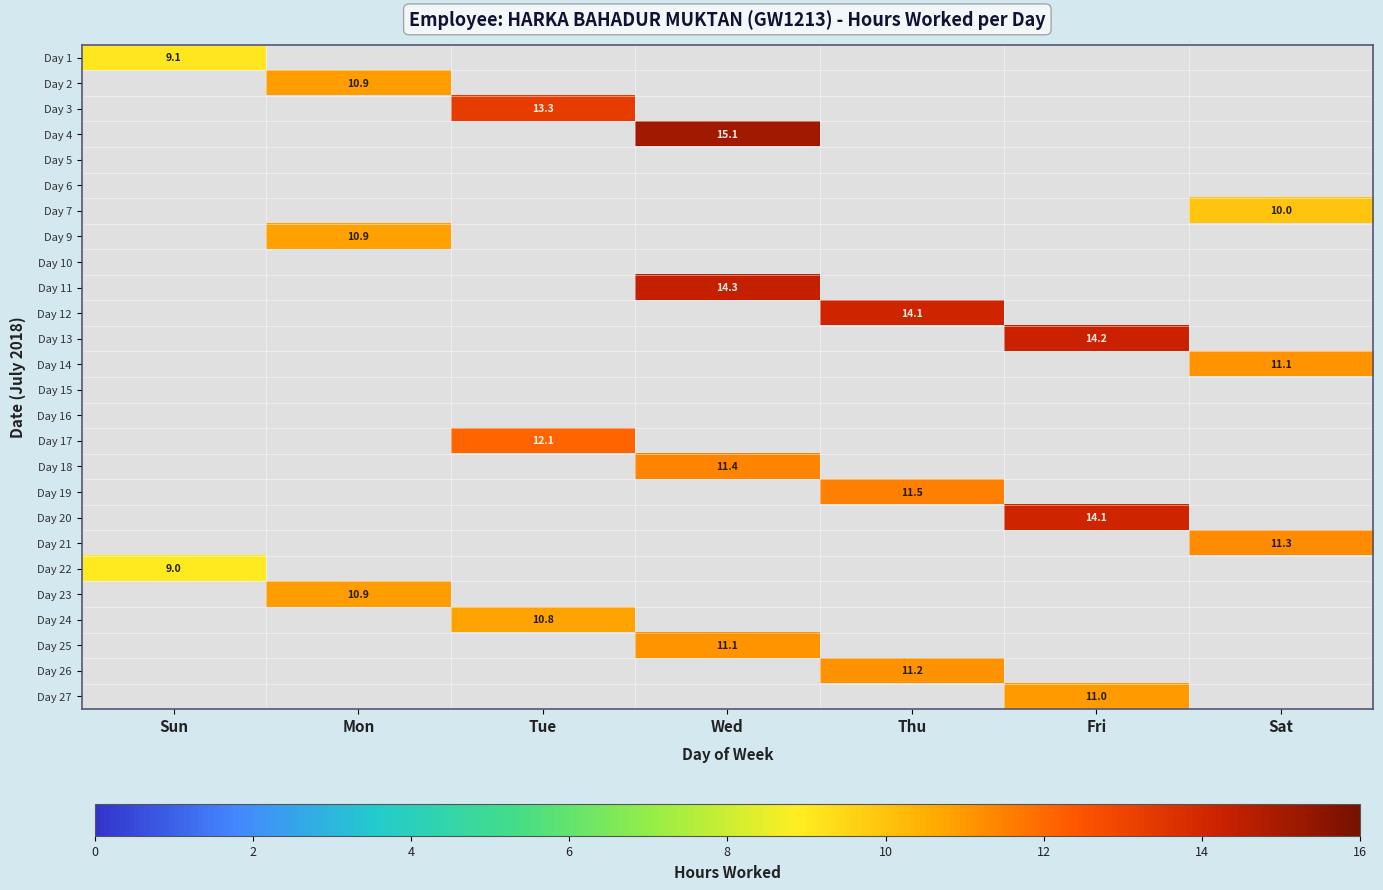

At which category is the sum across all series the highest?

Wed